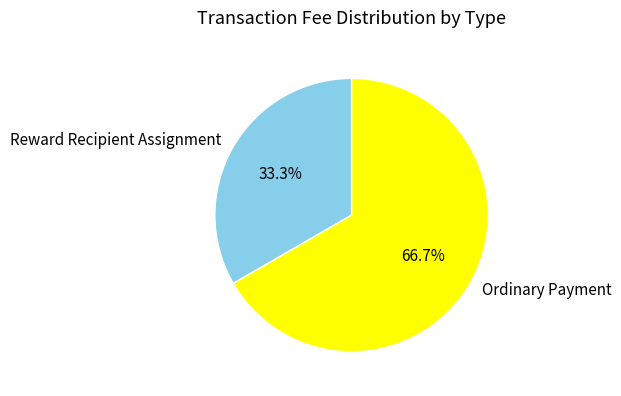

Is it true that Ordinary Payment is 67% of the pie?

True